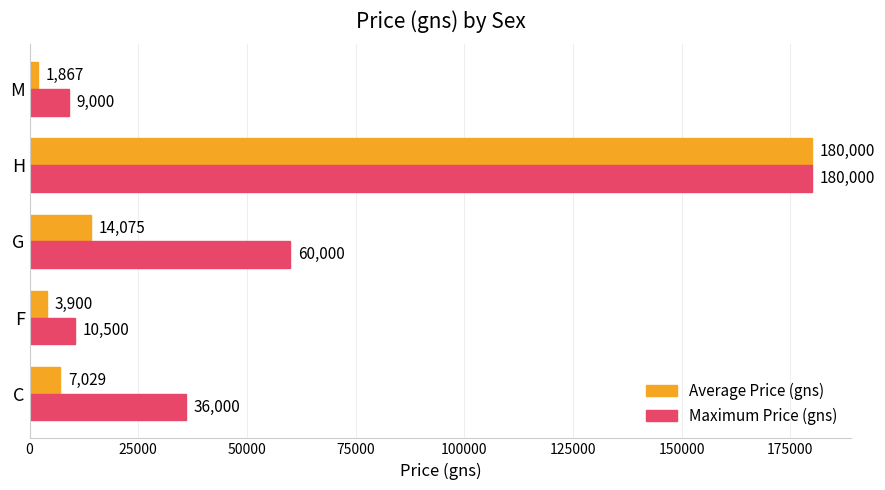

What is the greatest value displayed?

180000.0